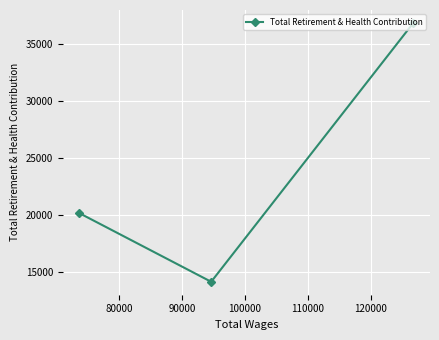

What is the sum of all values?

71100